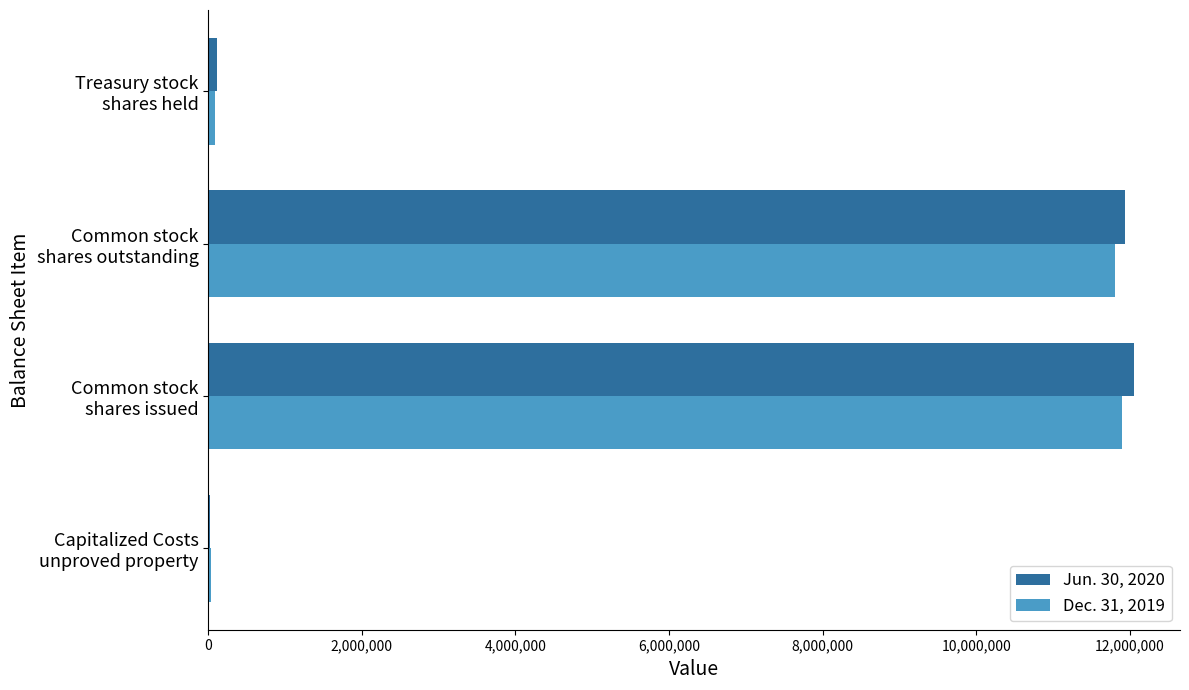

What is the maximum value shown in the chart?

12049810